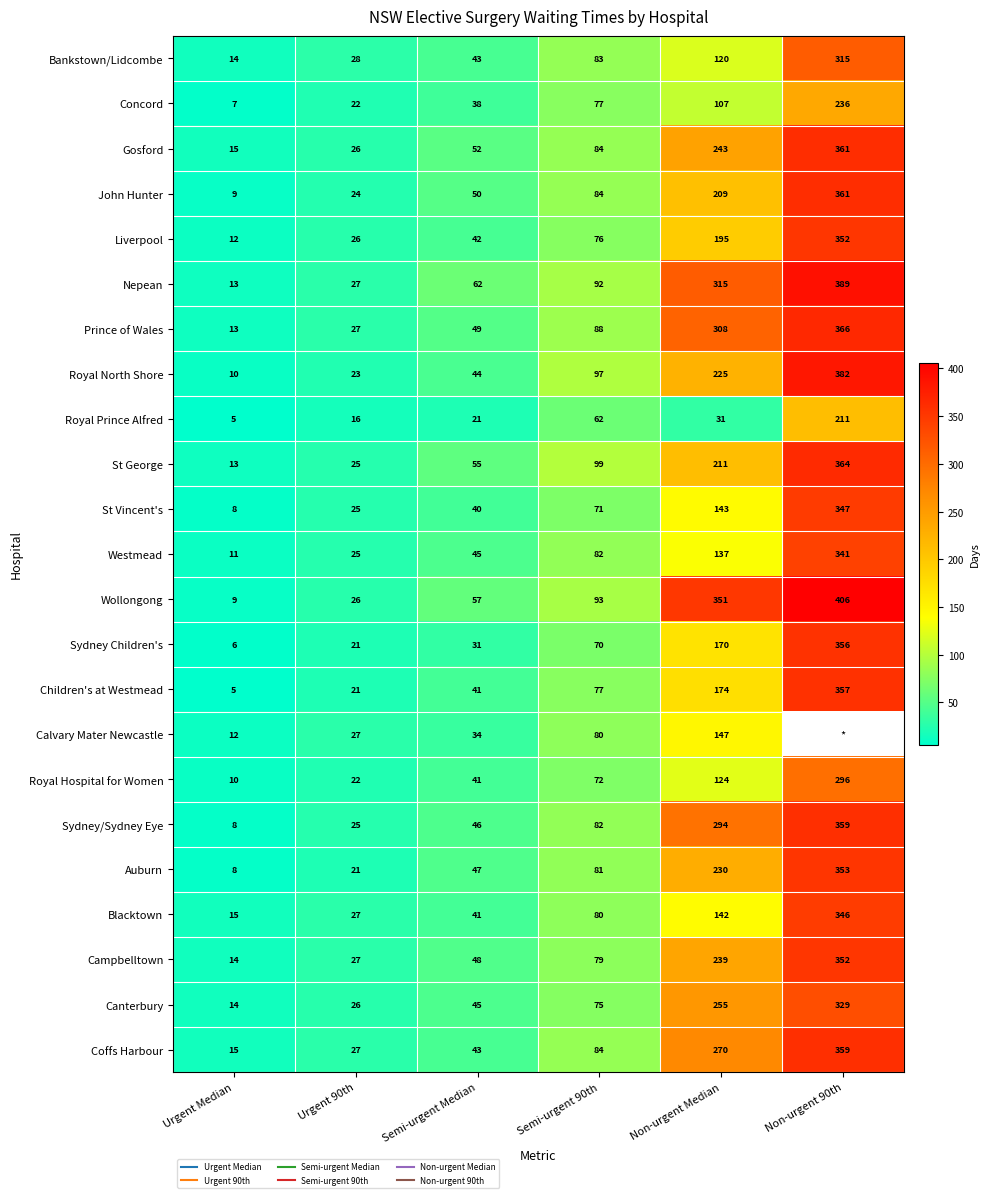

What is the difference between the Blacktown values at Urgent Median and Urgent 90th?

12.0